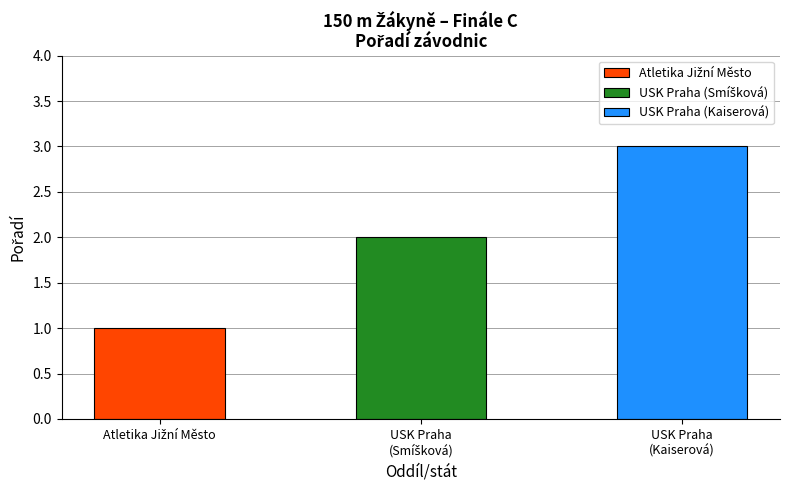

Reading right to left, transcribe all the data shown in this chart.

Univerzitní sportovní klub Praha (Kaiserová)=3	Univerzitní sportovní klub Praha (Smíšková)=2	Atletika Jižní Město=1